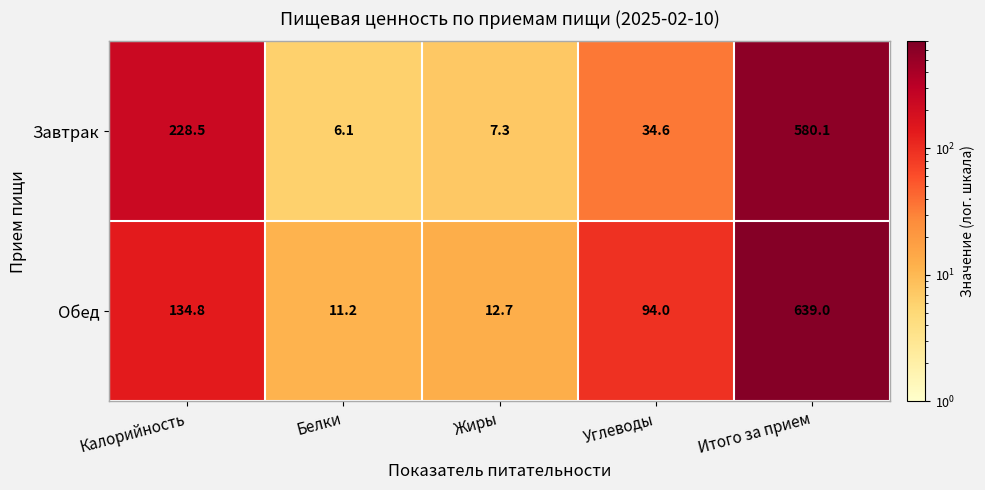

At which category is the sum across all series the highest?

Итого за прием